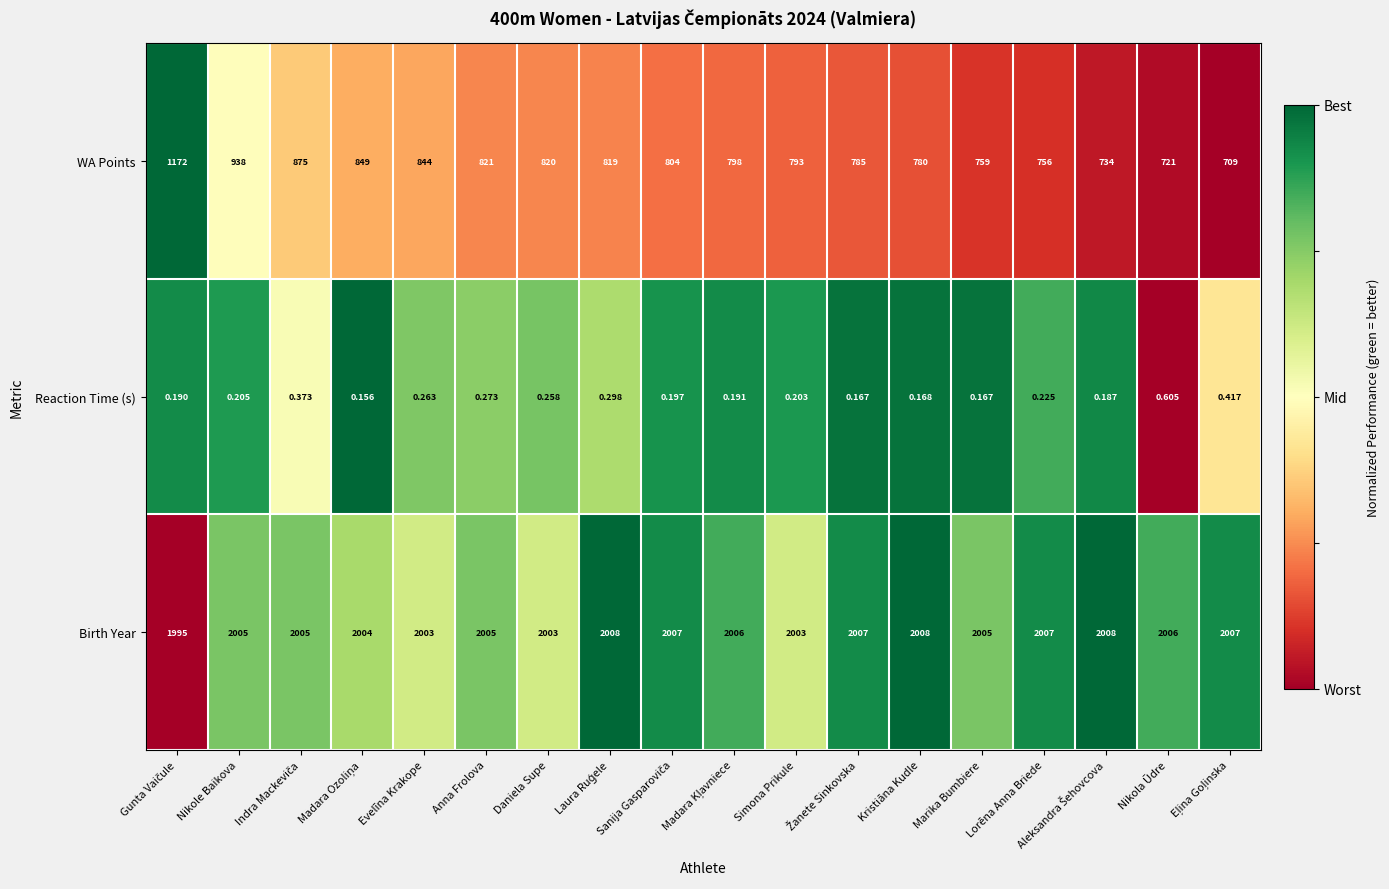

Which series has the largest total across all categories?

Birth Year